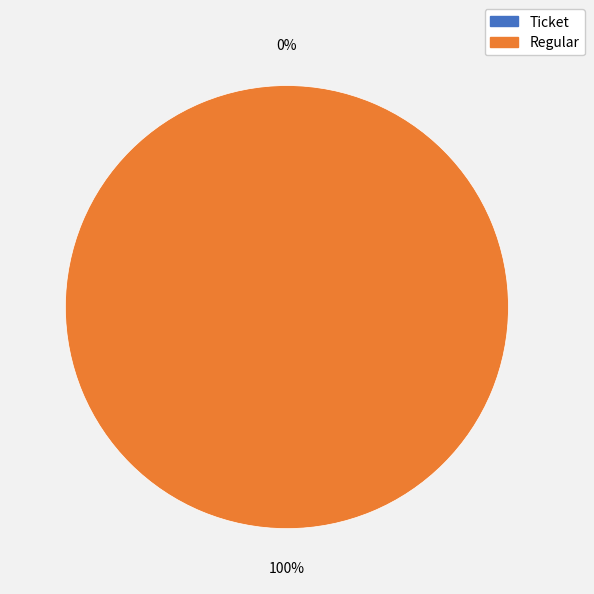

Is it true that Regular is 100% of the pie?

True